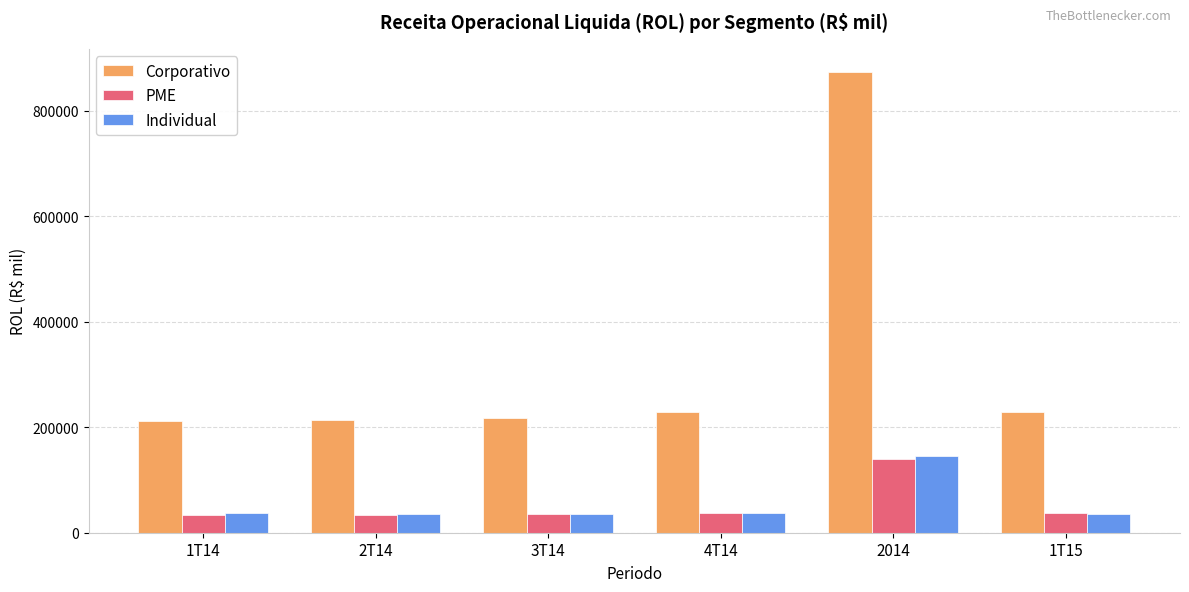

What is the maximum value for PME?

139057.5